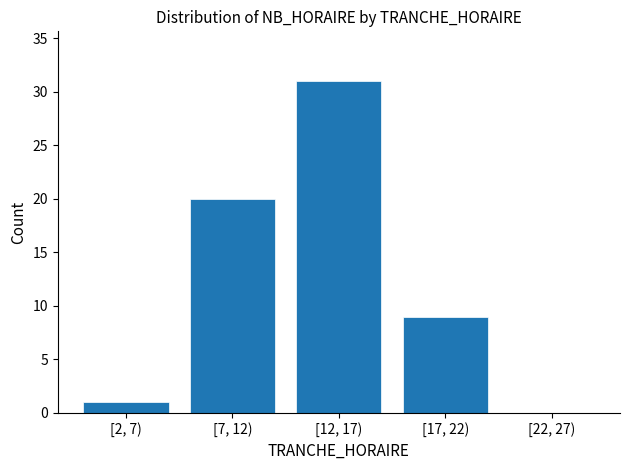

Reading right to left, list all the values displayed in this chart.

[22, 27)=0	[17, 22)=9	[12, 17)=31	[7, 12)=20	[2, 7)=1